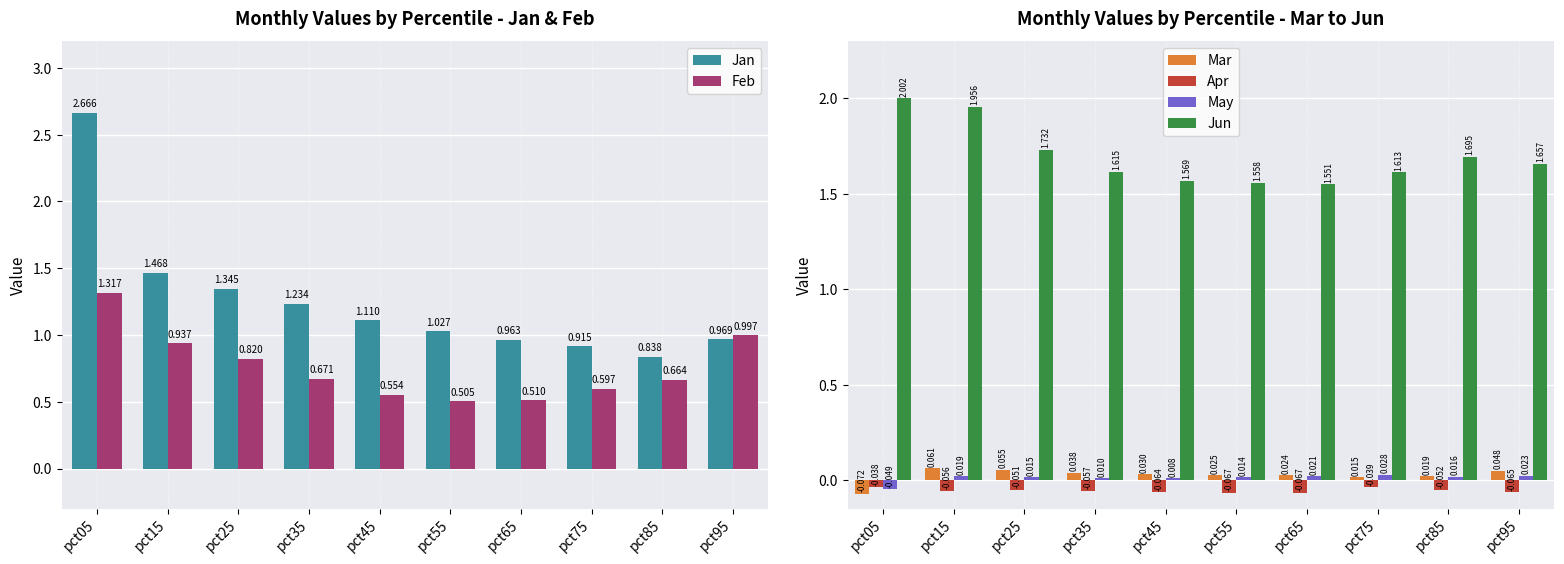

Which series has the widest spread of values?

Jan